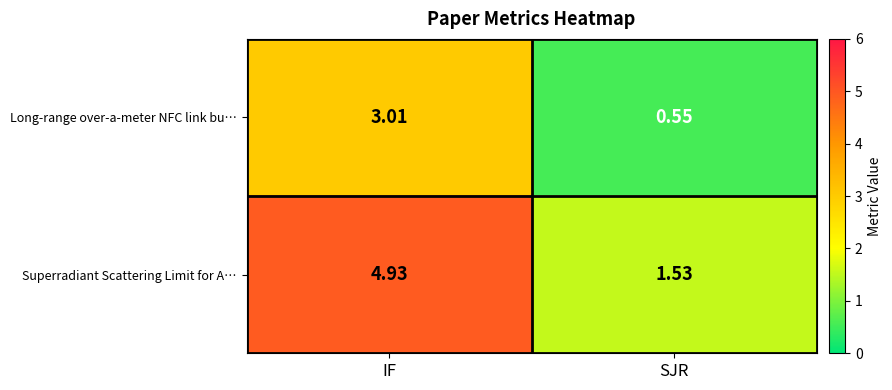

Which category has the lowest value in the Superradiant Scattering Limit for A… series?

SJR